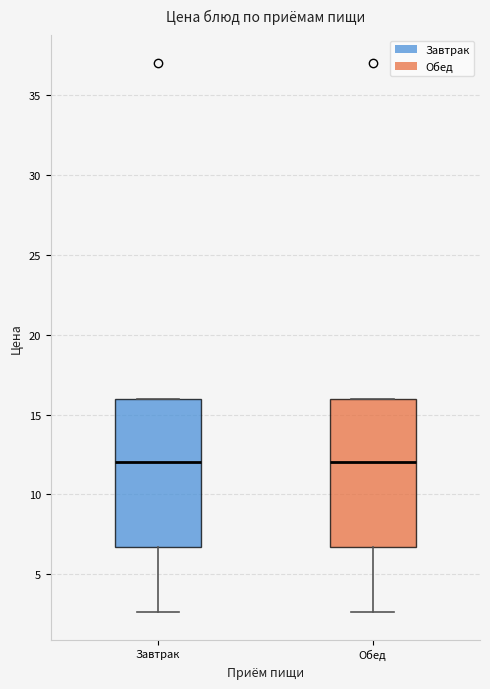

Reading left to right, transcribe this box plot: for each box, give where its median line is, the range the box spans, and where its two whiskers end, as read against the y-axis. The values are not printed on the chart, so give them approximately, as read against the axis.

Завтрак: median 12.0, box 6.5 to 16.0, whiskers 2.5 to 16.0
Обед: median 12.0, box 6.5 to 16.0, whiskers 2.5 to 16.0